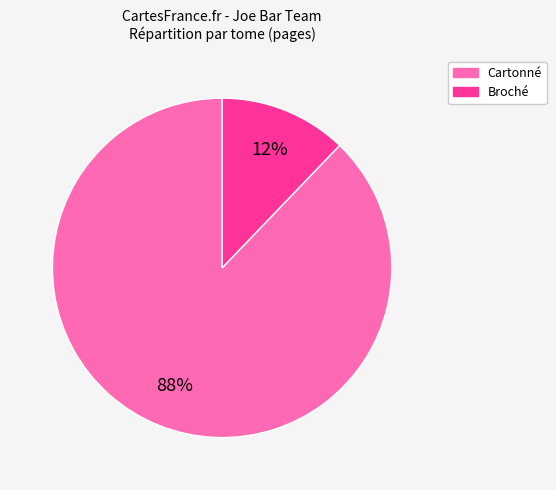

Is there any slice that represents more than half of the pie?

Yes